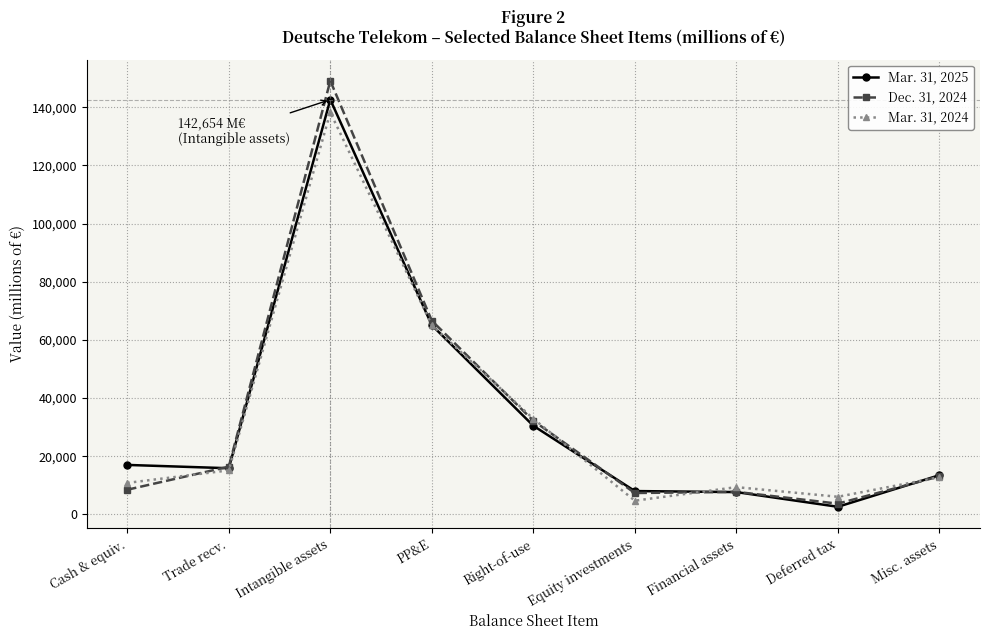

True or false: Mar. 31, 2024 has more than 0 interior local peaks.

True